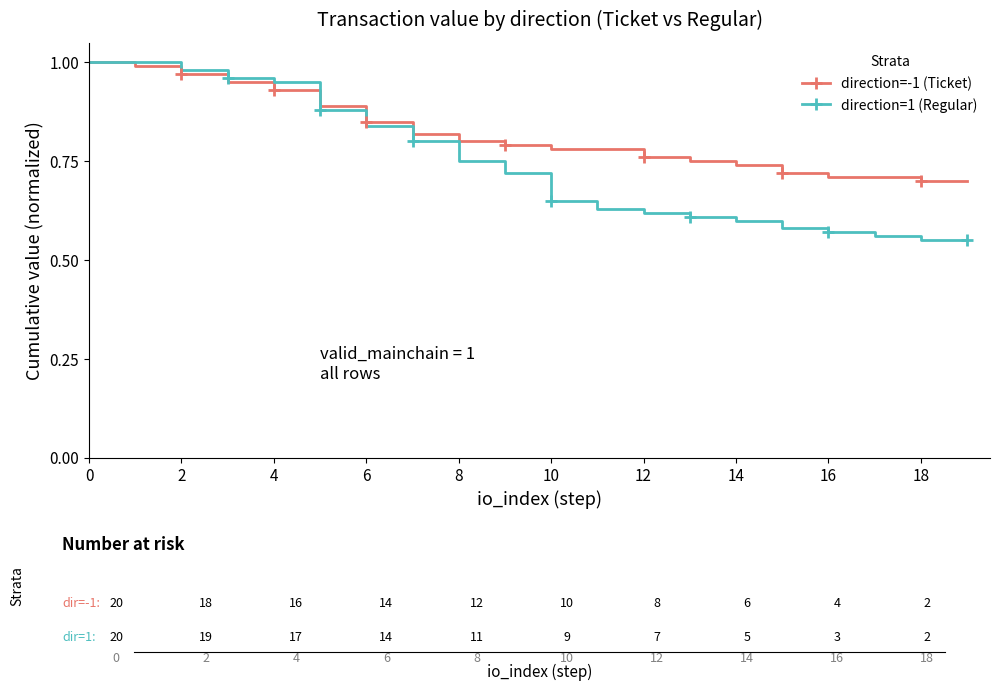

Which series has the widest spread of values?

direction=1 (Regular)